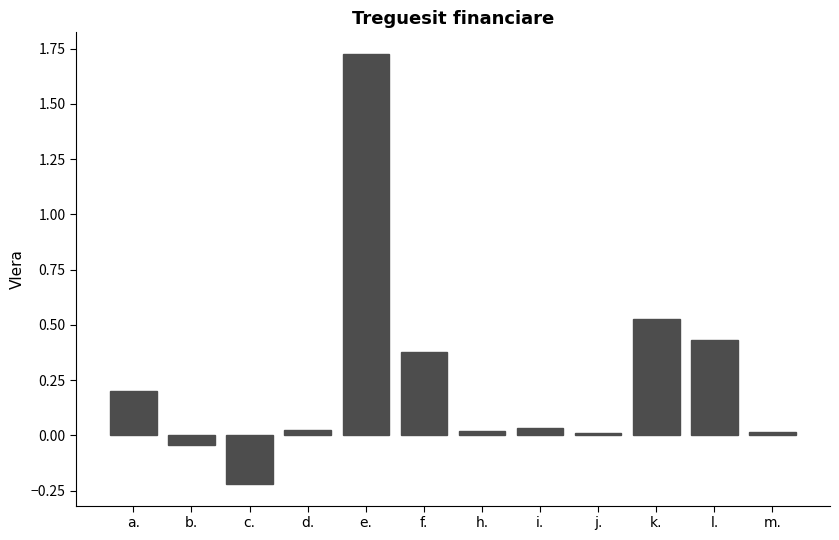

Which has a higher value, d. or c.?

d.